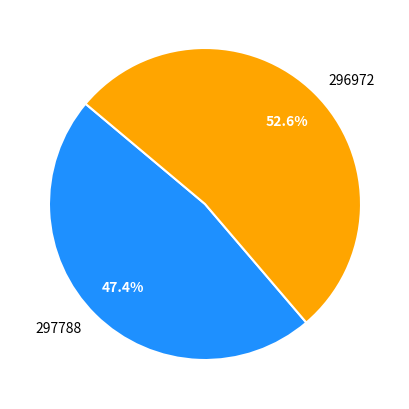

How many segments does this pie chart have?

2